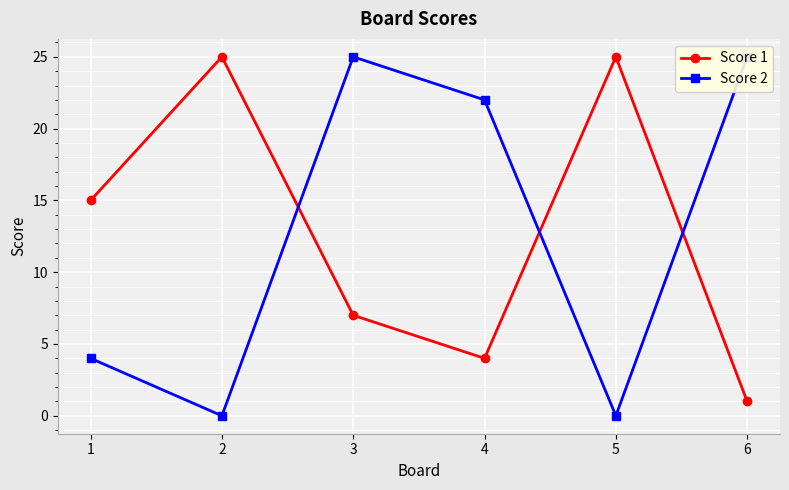

What value does the Score 2 series have at 3, to the nearest 10?

20